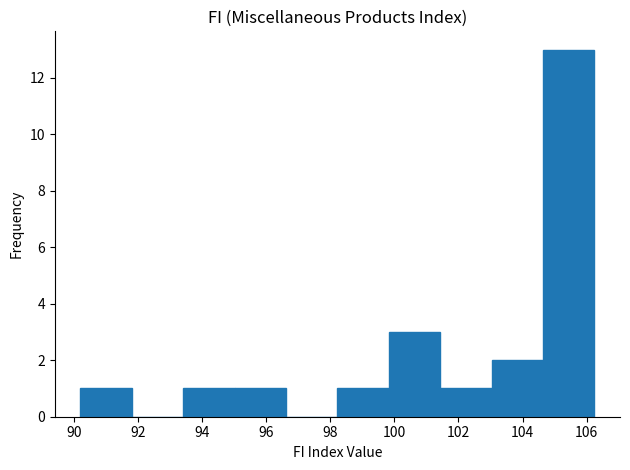

Reading left to right, list every bar in this chart as the range it spans on the x-axis followed by its height. Neither the bar edges nor the heights are printed on the chart, so give them approximately, as read against the axes.

90.2 to 91.8: 1
91.8 to 93.4: 0
93.4 to 95.0: 1
95.0 to 96.6: 1
96.6 to 98.2: 0
98.2 to 99.8: 1
99.8 to 101.4: 3
101.4 to 103.0: 1
103.0 to 104.6: 2
104.6 to 106.2: 13